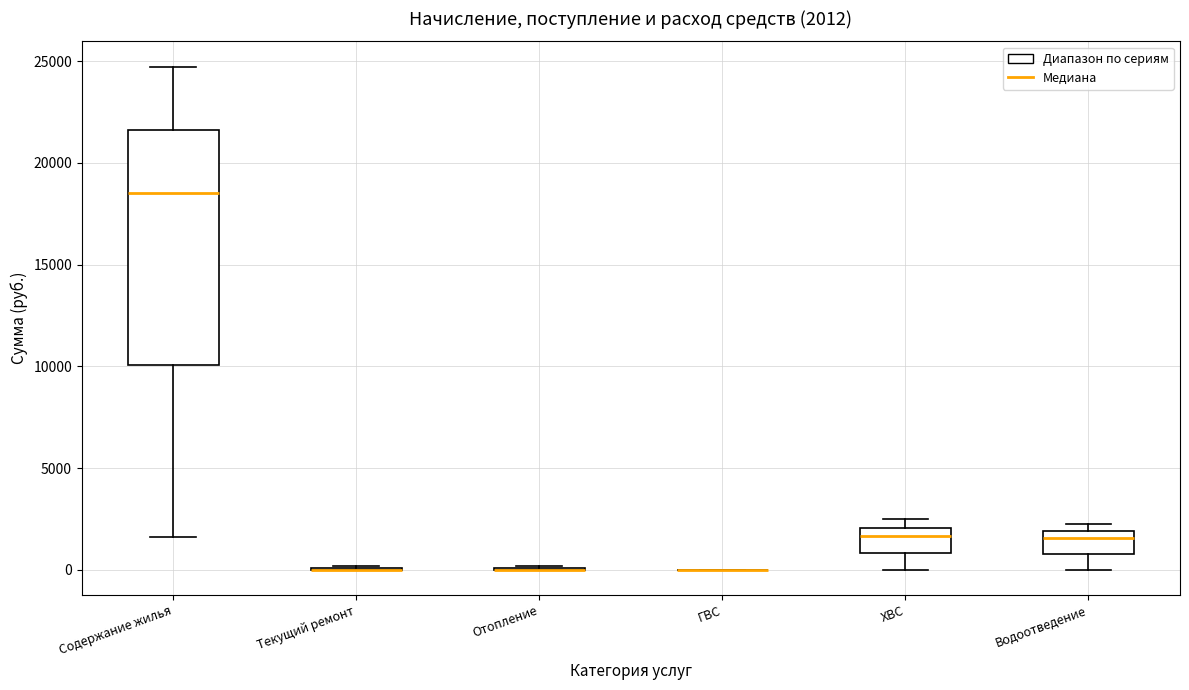

Which box is the tallest, from its lower edge to its upper edge?

Содержание жилья